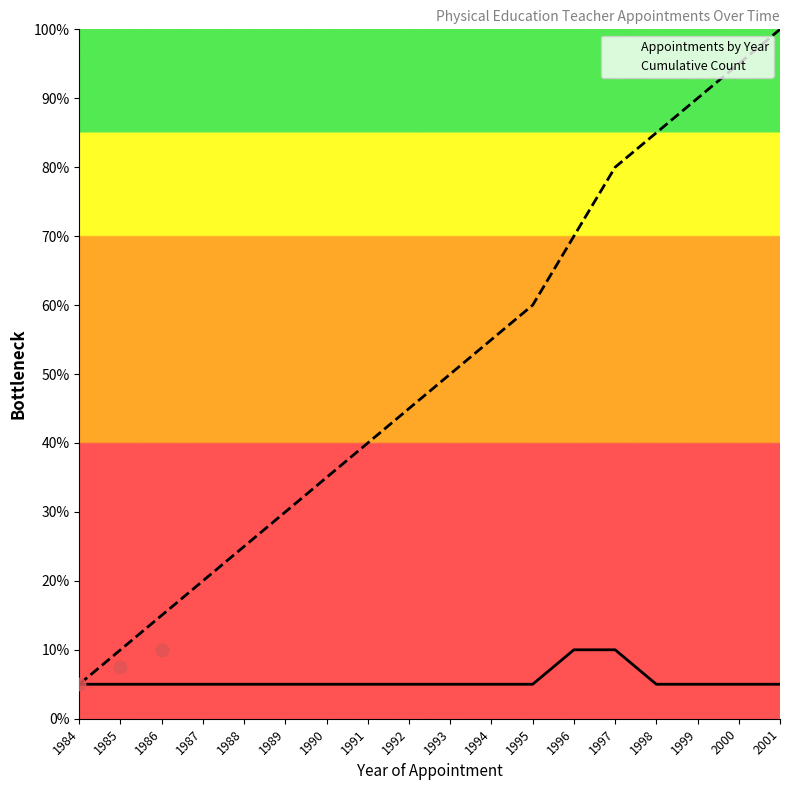

What are all the series names shown in the legend?

Appointments by Year, Cumulative Count